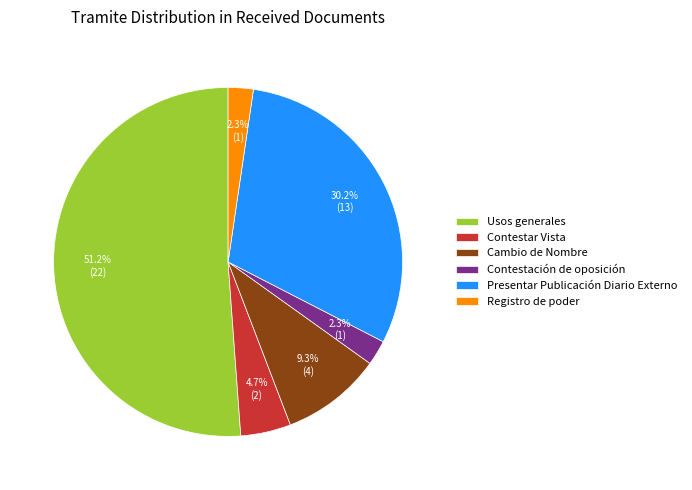

How many slices are in this pie chart?

6